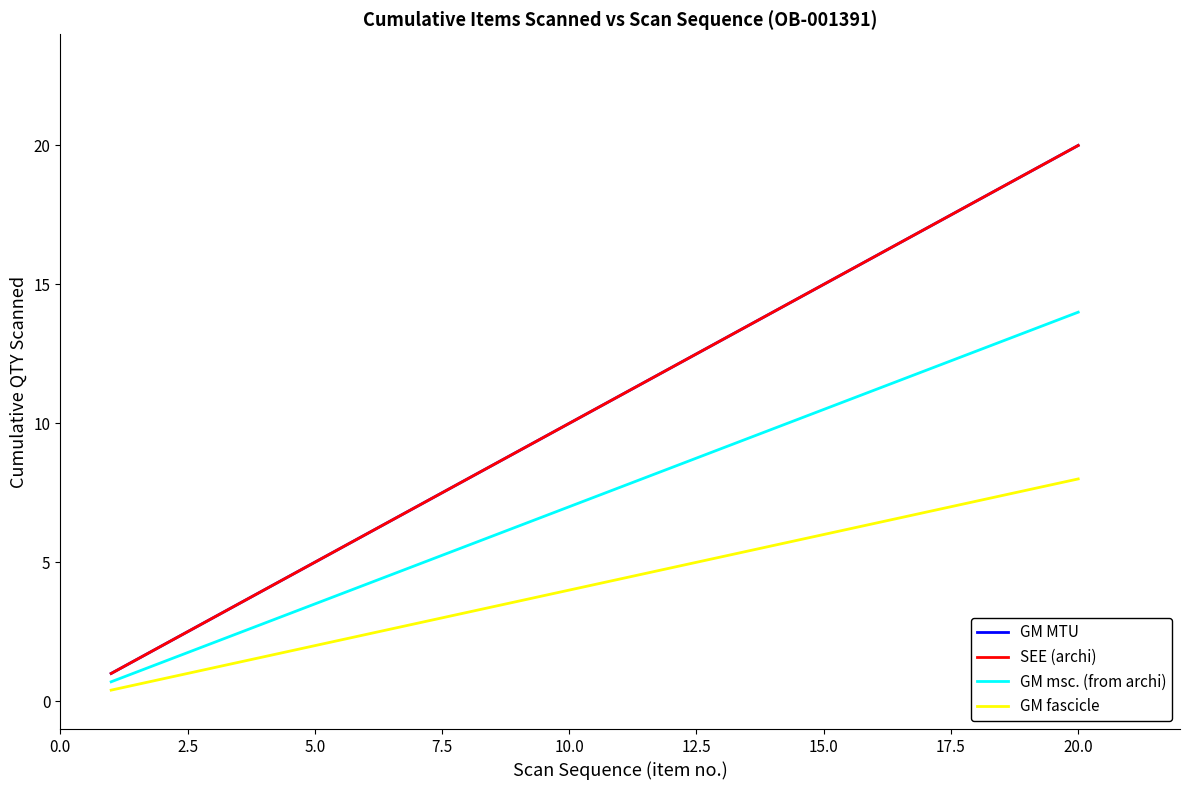

True or false: SEE (archi) has more than 2 interior local peaks.

False